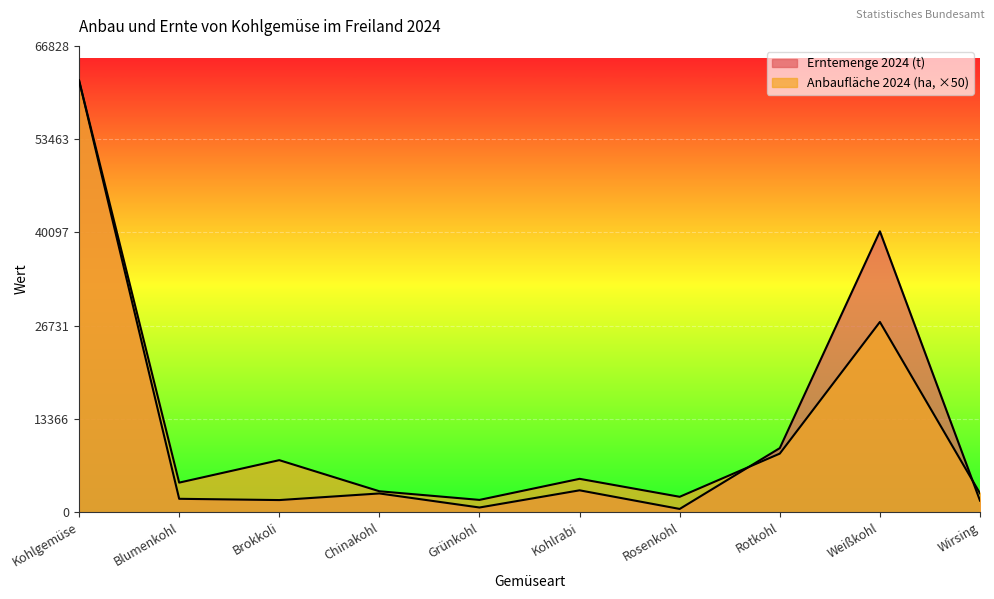

Where is the first local minimum for Erntemenge 2024 (t)?

Brokkoli